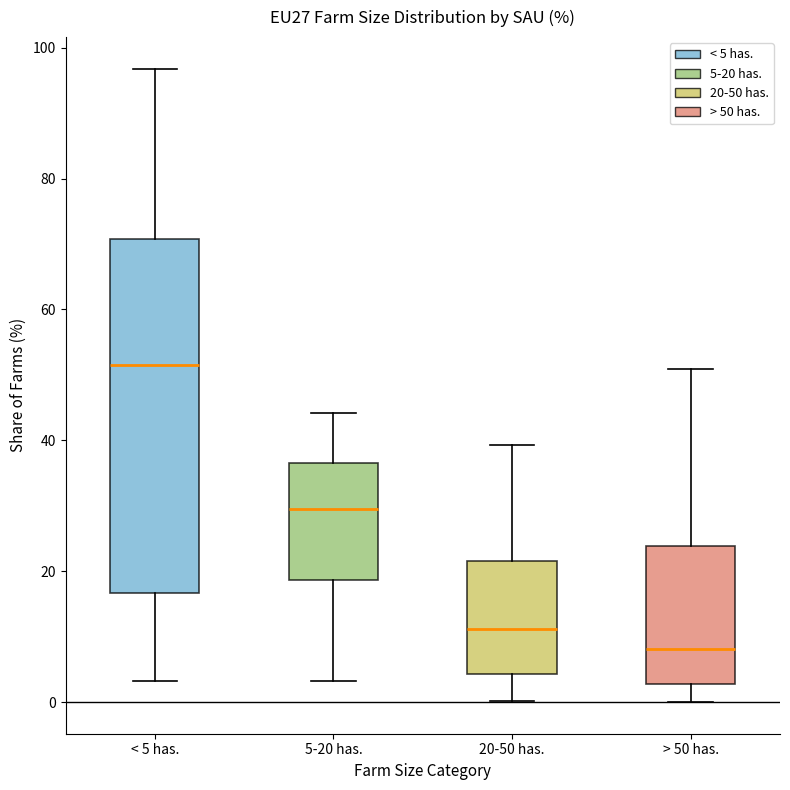

Reading left to right, read every box against the y-axis: the position of its median line, the range the box covers, and the ends of its whiskers. The values are not printed on the chart, so give them approximately, as read against the axis.

< 5 has.: median 52, box 16 to 70, whiskers 4 to 96
5-20 has.: median 30, box 18 to 36, whiskers 4 to 44
20-50 has.: median 12, box 4 to 22, whiskers 0 to 40
> 50 has.: median 8, box 2 to 24, whiskers 0 to 50